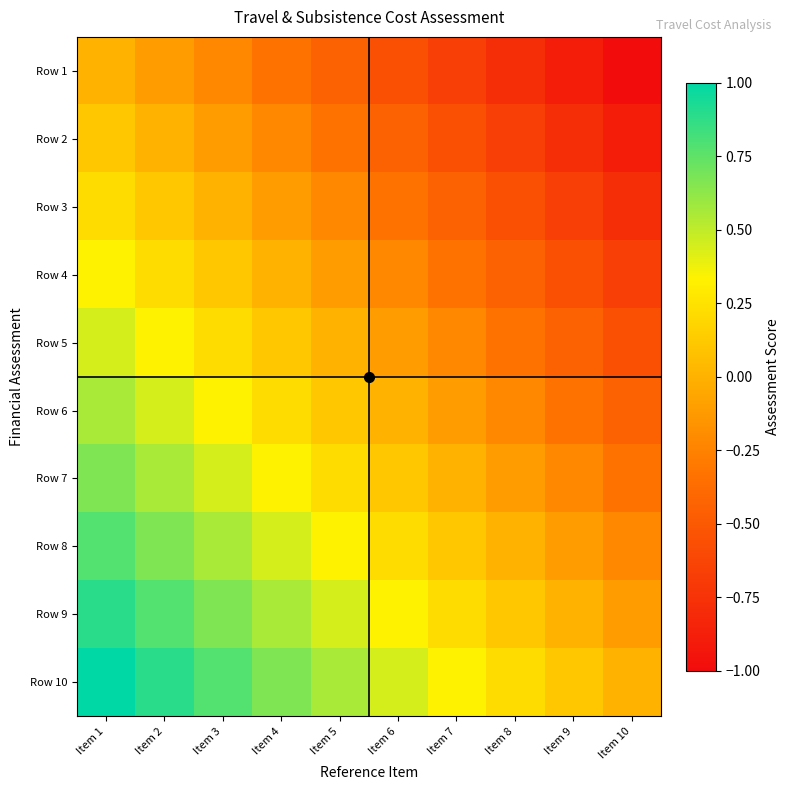

Which has a higher value, Item 8 or Item 2?

Item 2